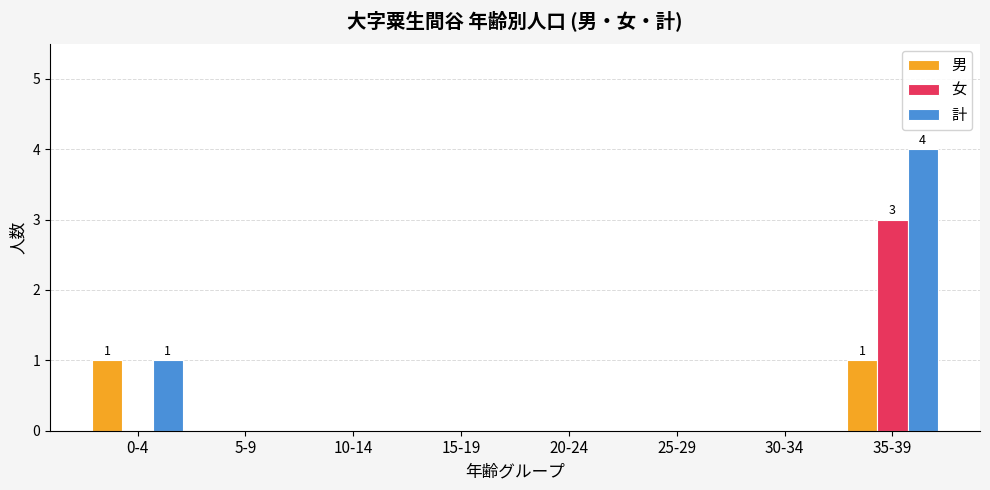

At which category is the sum across all series the highest?

35-39